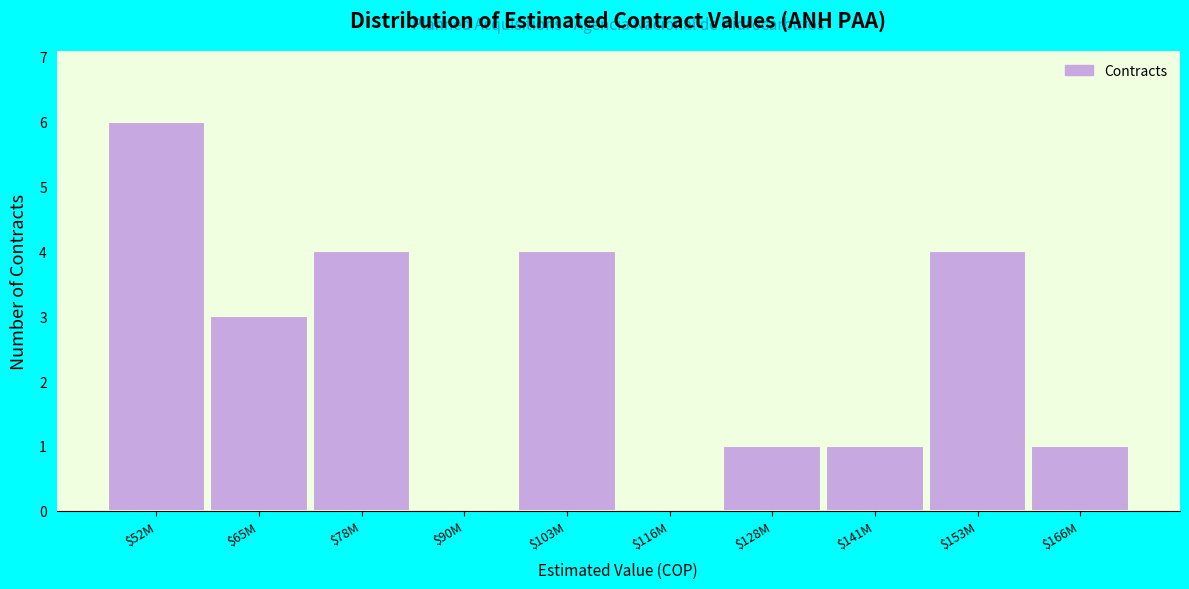

The value at $128M is 1. True or false?

True